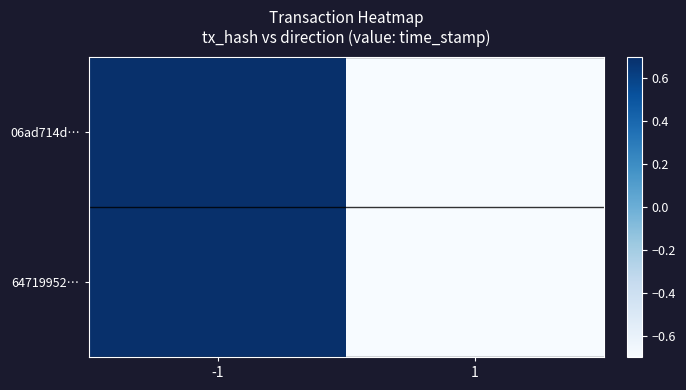

Reading left to right, list all the values displayed in this chart.

06ad714d…: -1=1.0	1=-1.0
64719952…: -1=1.0	1=-1.0